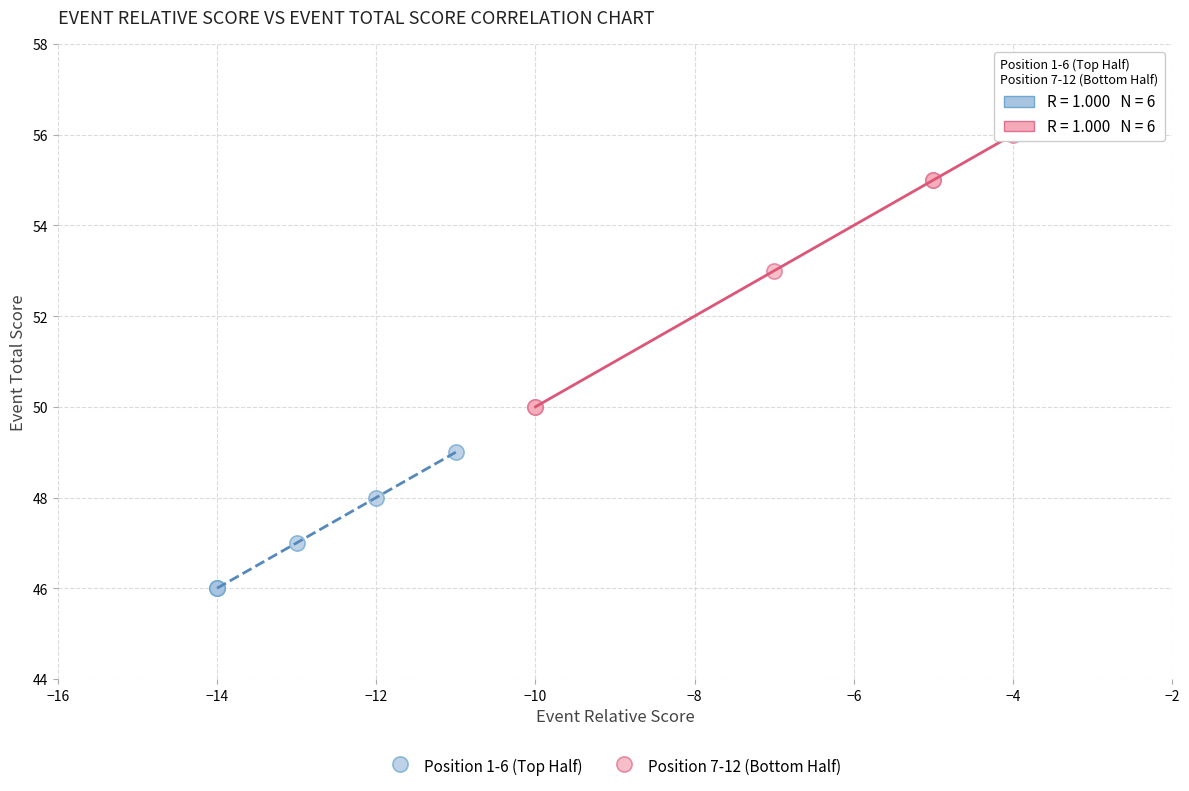

Which series has the largest Y range (max minus min)?

Position 7-12 (Bottom Half)